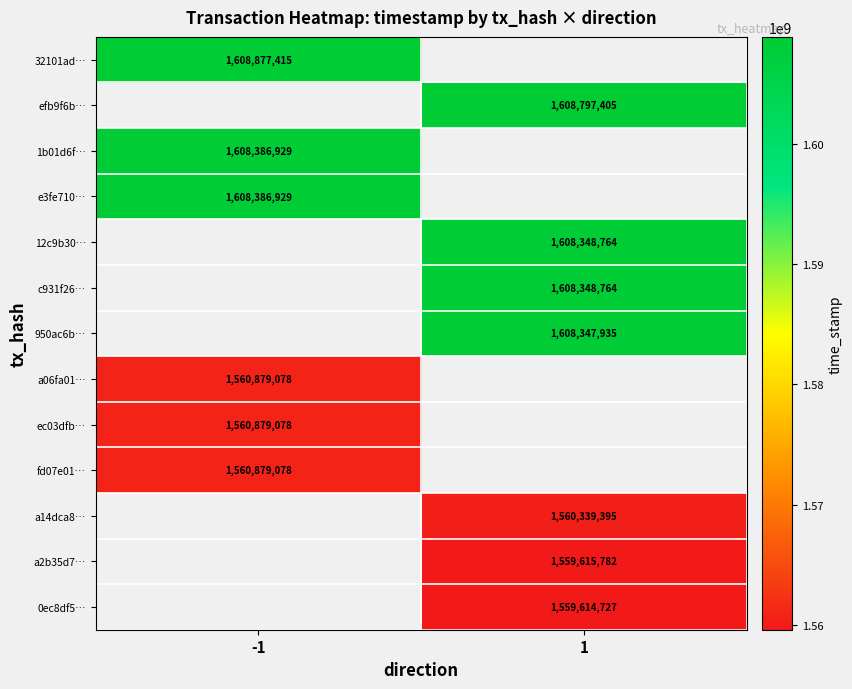

True or false: a06fa01… has a value of 949411646 at -1.

False